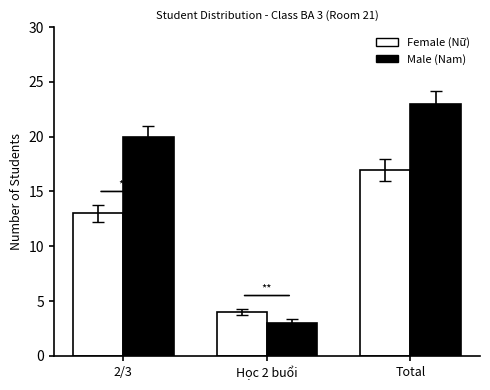

Which category has the lowest value across all series?

Học 2 buổi